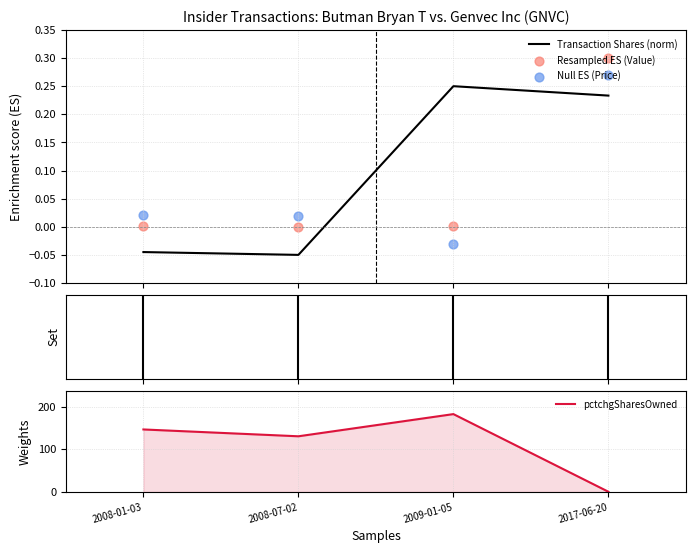

Is the value of Resampled ES (Value) at 2009-01-05 greater than the value of pctchgSharesOwned at 2008-07-02?

No